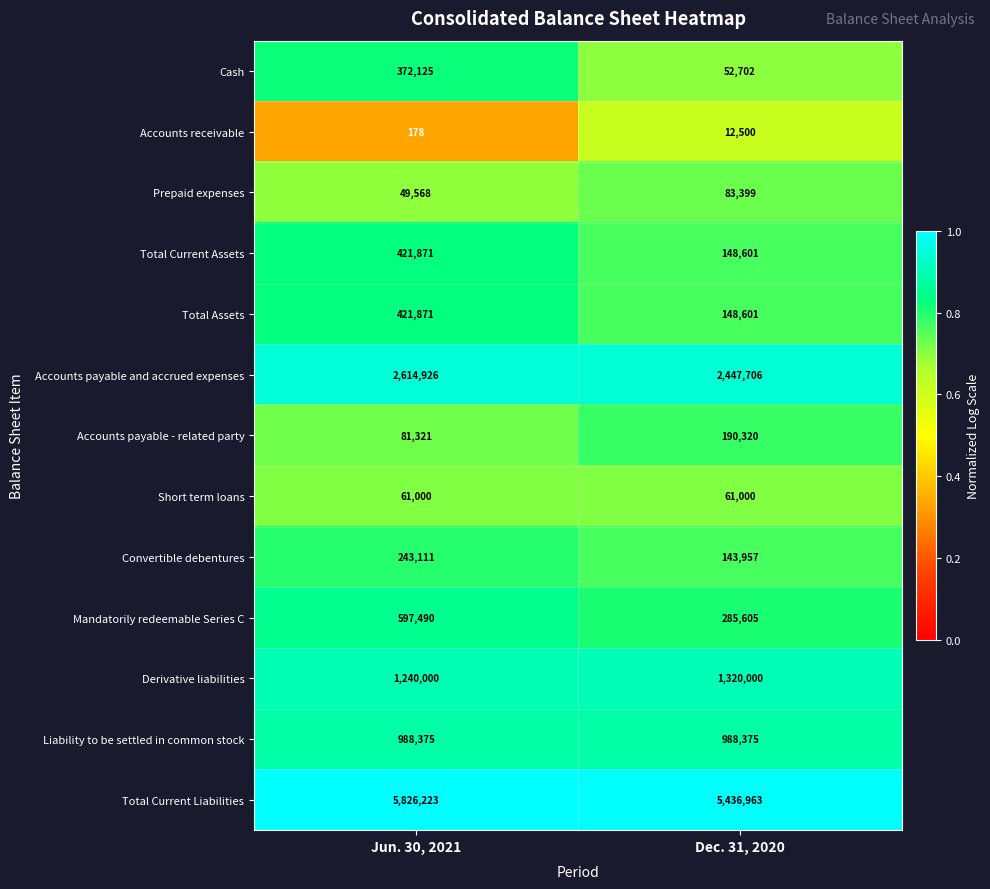

True or false: Total Current Liabilities has a value of 5436963 at Dec. 31, 2020.

True